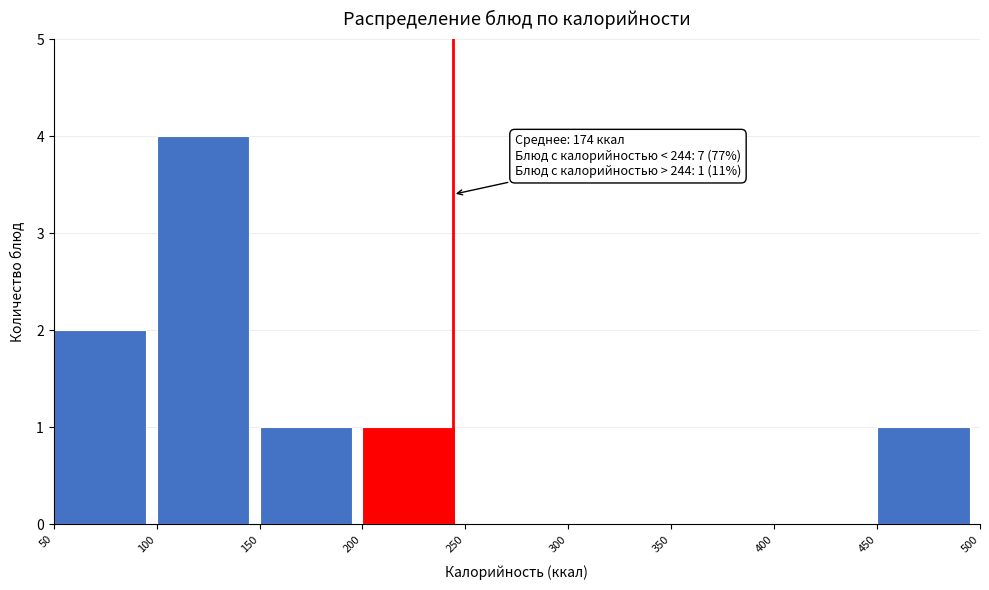

Over which range of the x-axis is the bar tallest?

100 to 150